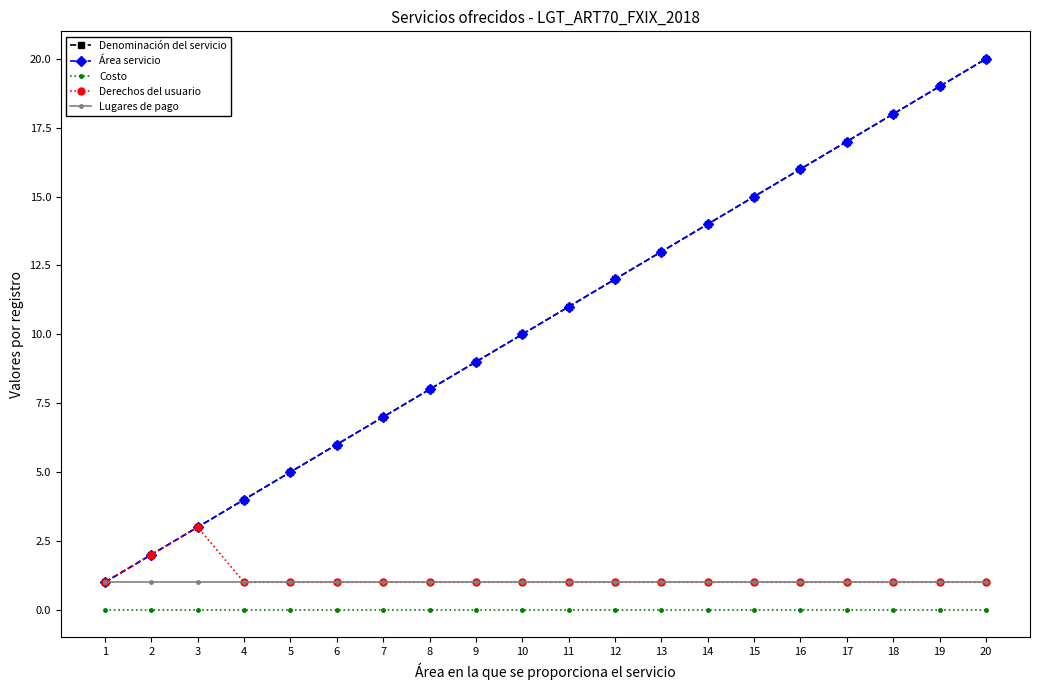

True or false: Área servicio and Derechos del usuario intersect in this chart.

False